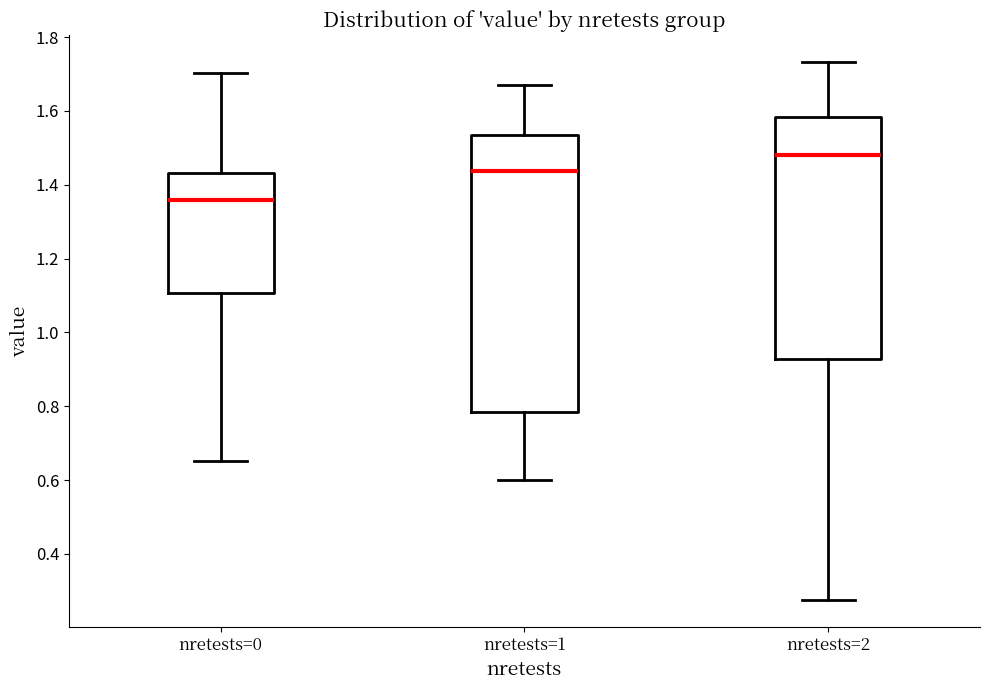

Where does the median line of the box for nretests=2 sit on the y-axis? The values are not printed on the chart, so give them approximately, as read against the axis.

1.48